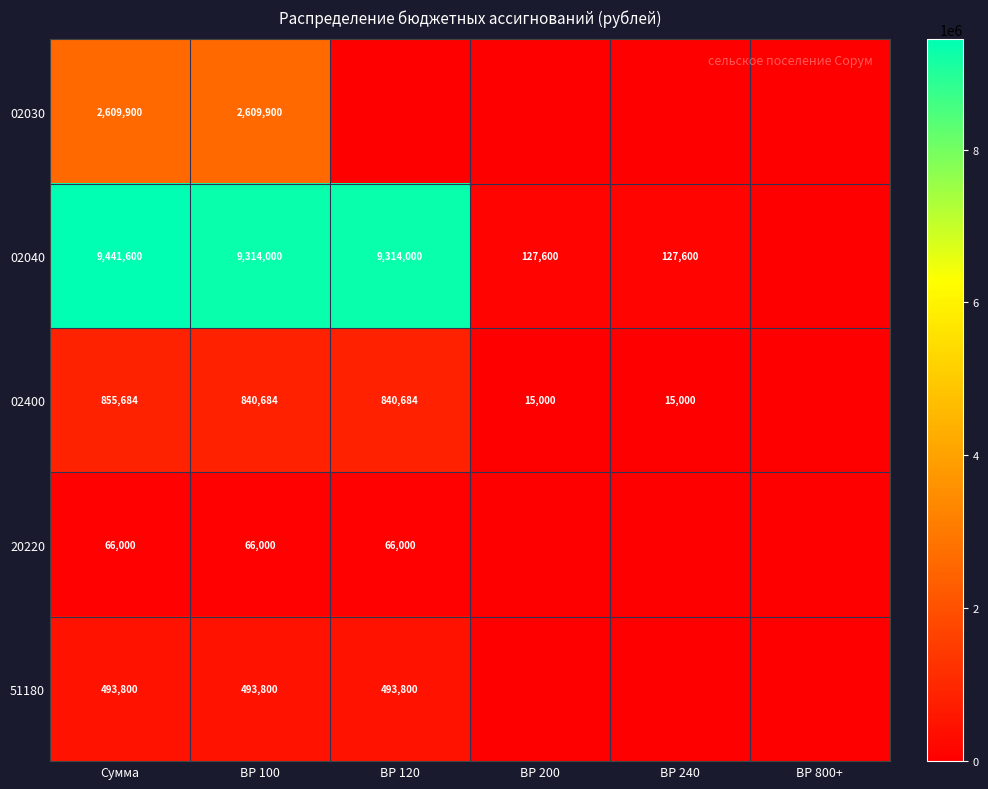

Is the value of 02400 at ВР 120 greater than the value of 02040 at Сумма?

No